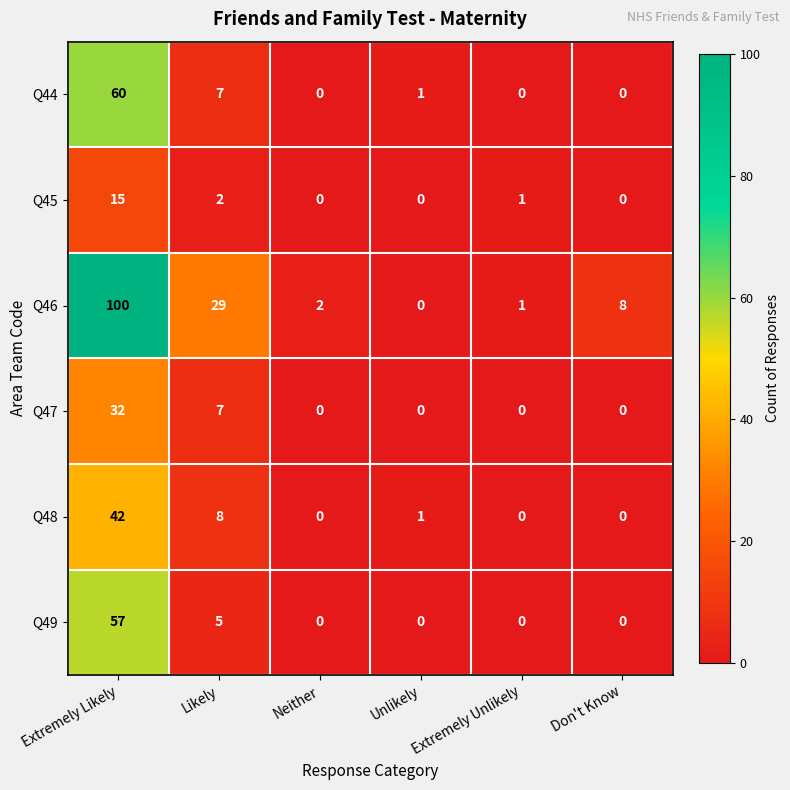

What is the difference between the Q48 values at Extremely Likely and Extremely Unlikely?

42